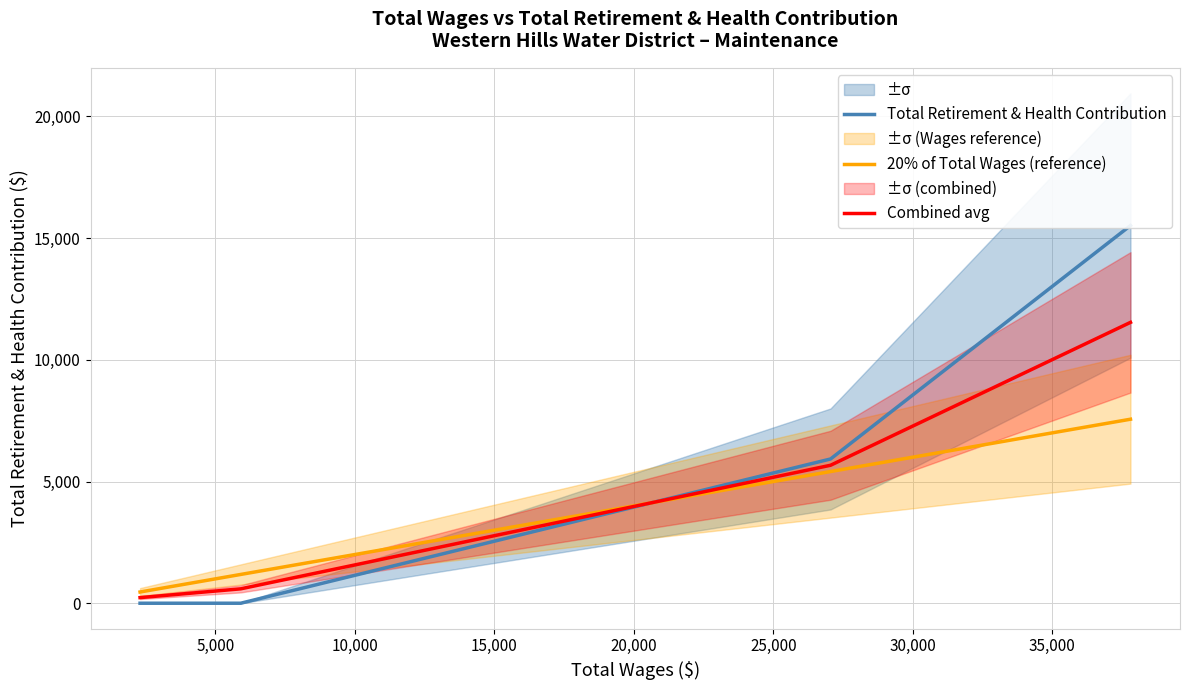

What is the maximum value for 20% of Total Wages (reference)?

7560.8